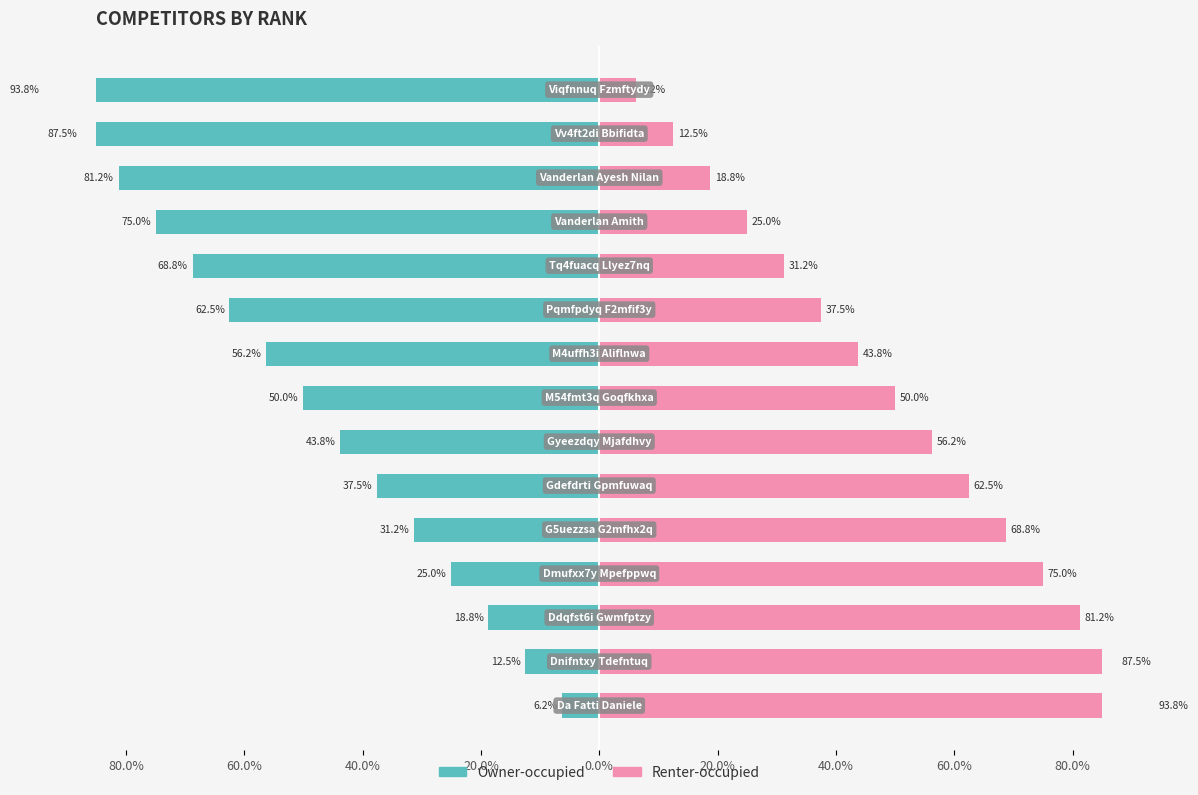

How many data points in Renter-occupied are less than 50?

7